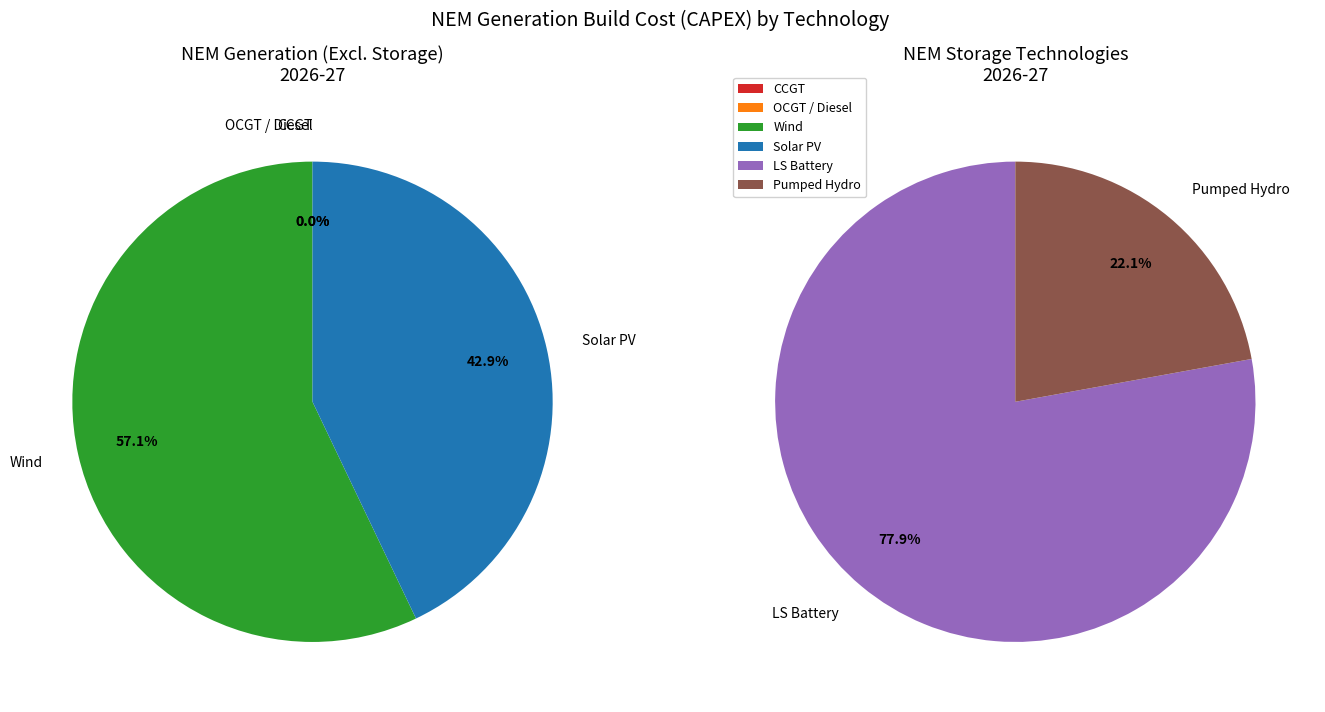

To the nearest percent, what is the difference between the largest and smallest slice percentages?

57%